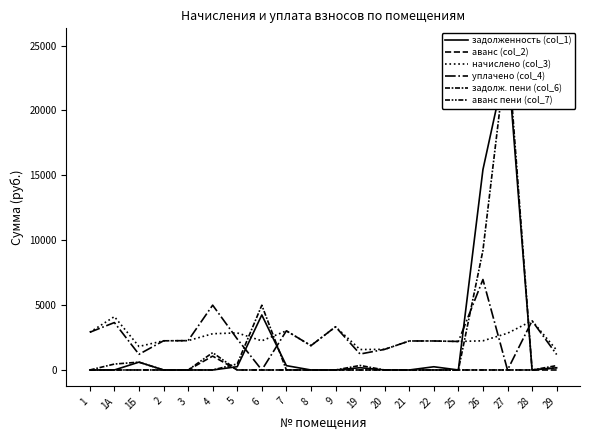

Where does the уплачено (col_4) series first go above 2248?

1